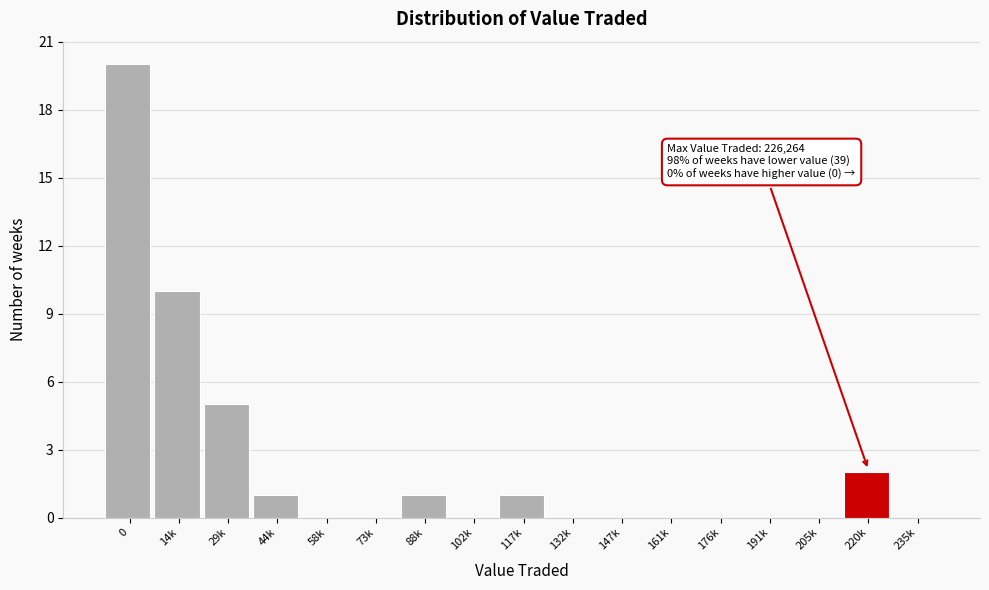

Reading left to right, extract all data points from this chart.

0=20	14k=10	29k=5	44k=1	58k=0	73k=0	88k=1	102k=0	117k=1	132k=0	147k=0	161k=0	176k=0	191k=0	205k=0	220k=2	235k=0